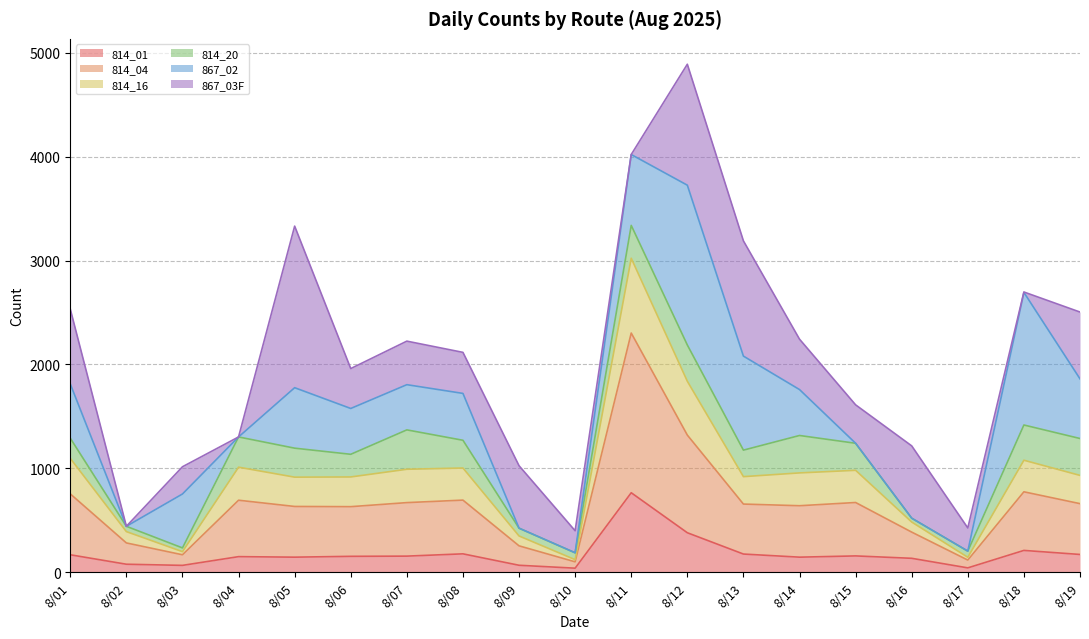

What is the difference between the second highest and minimum values in the 814_01 series?

341